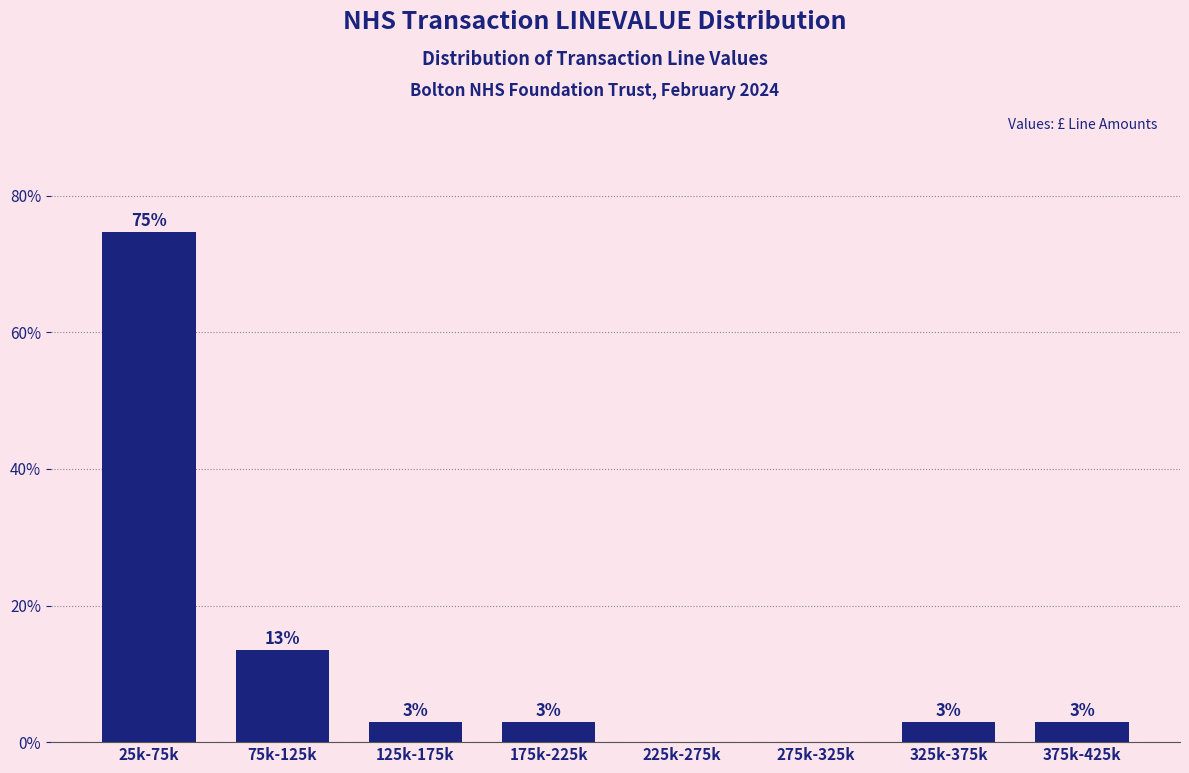

What is the maximum value shown in the chart?

74.6